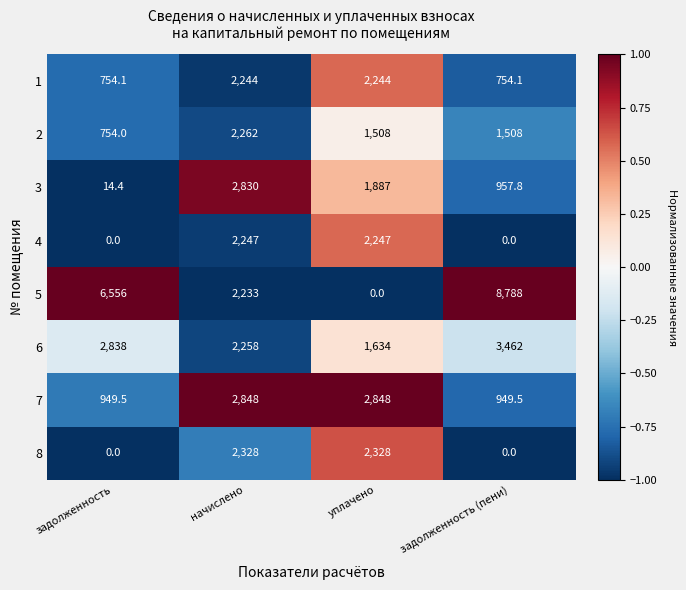

List the series in order of their peak value, highest first.

5, 6, 7, 3, 8, 2, 4, 1